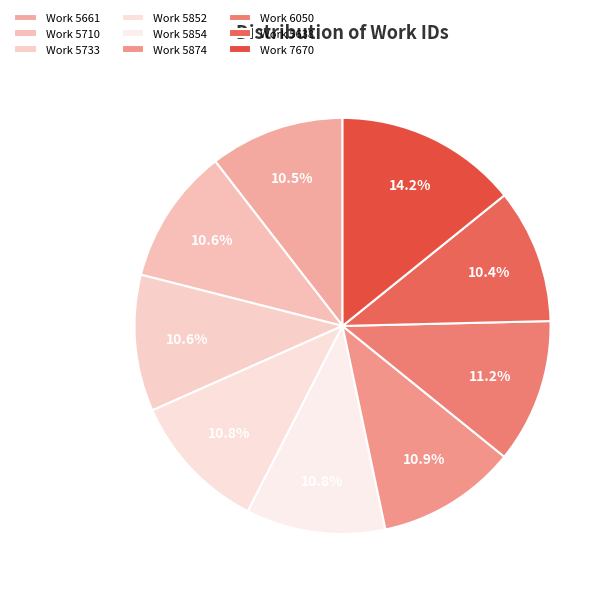

What is the total percentage of Work 5854 and Work 6050?

22.0%